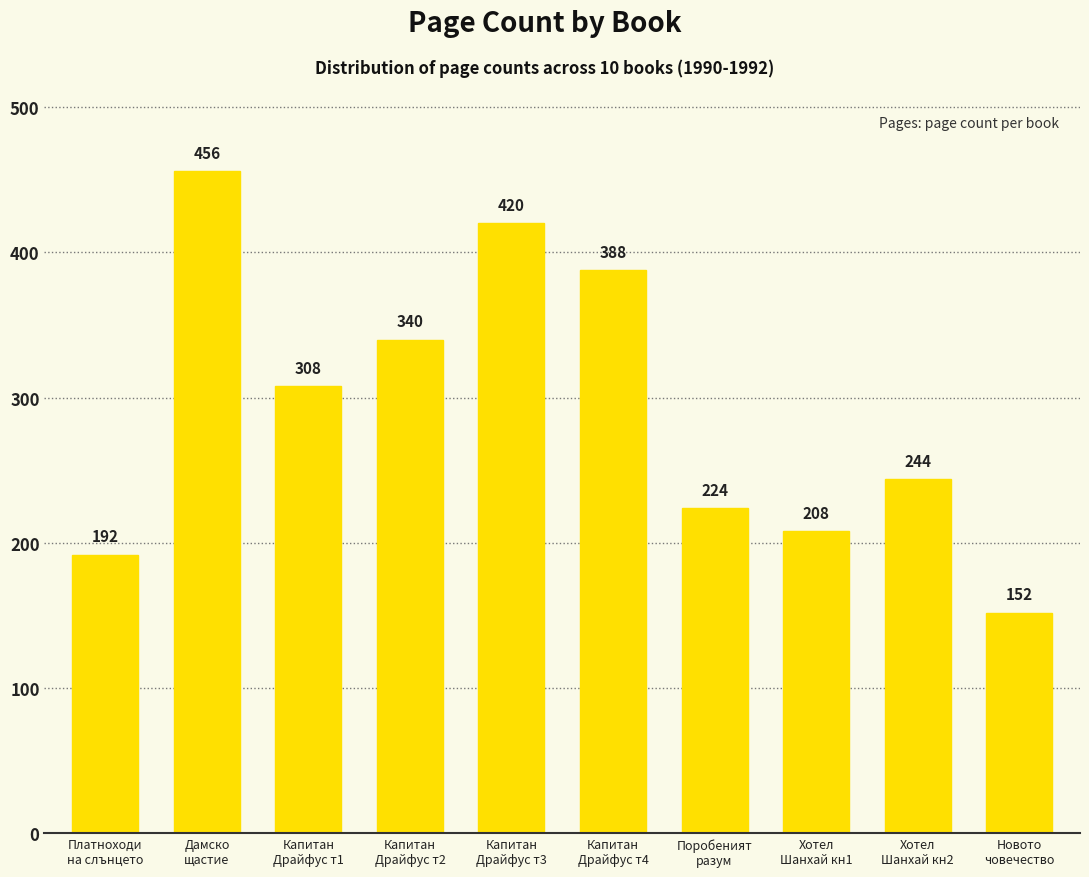

What is the label of the 2nd bar from the right?

Хотел
Шанхай кн2